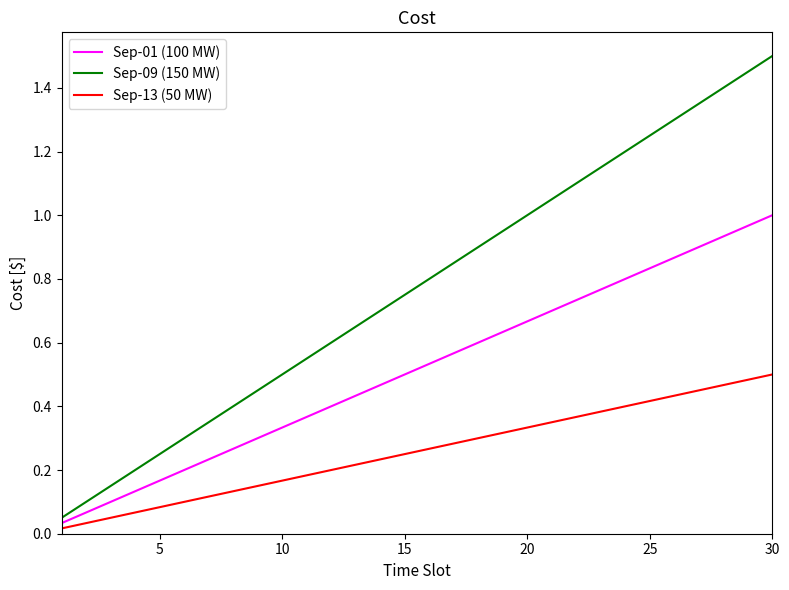

What is the sum of all Sep-01 (100 MW) values?

15.5